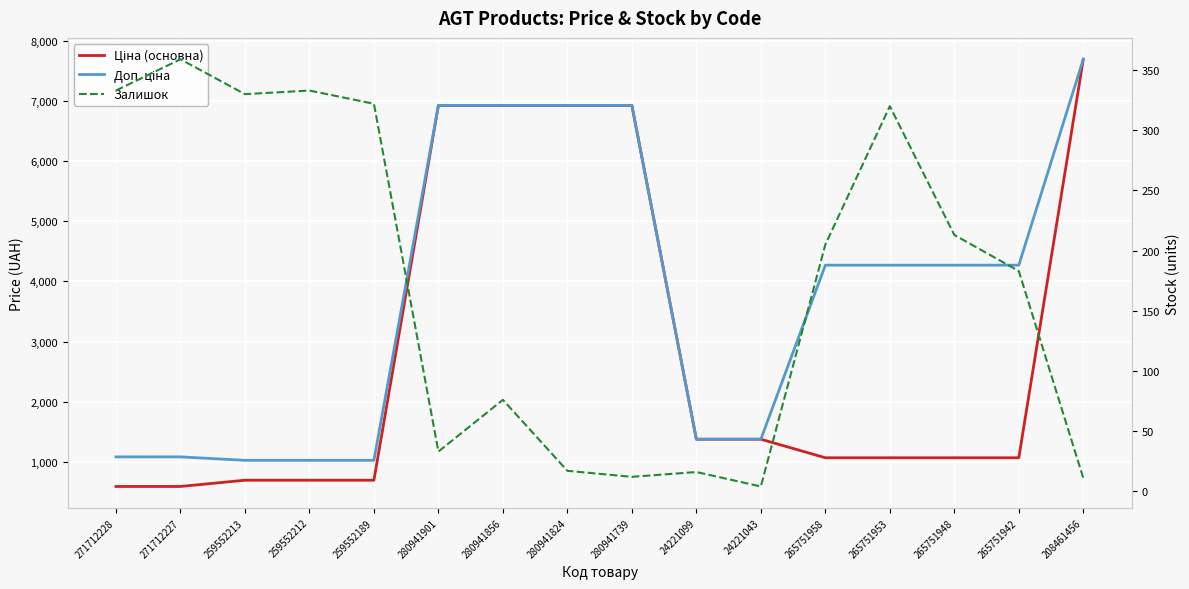

How many intersections are there between Ціна (основна) and Доп. ціна?

1